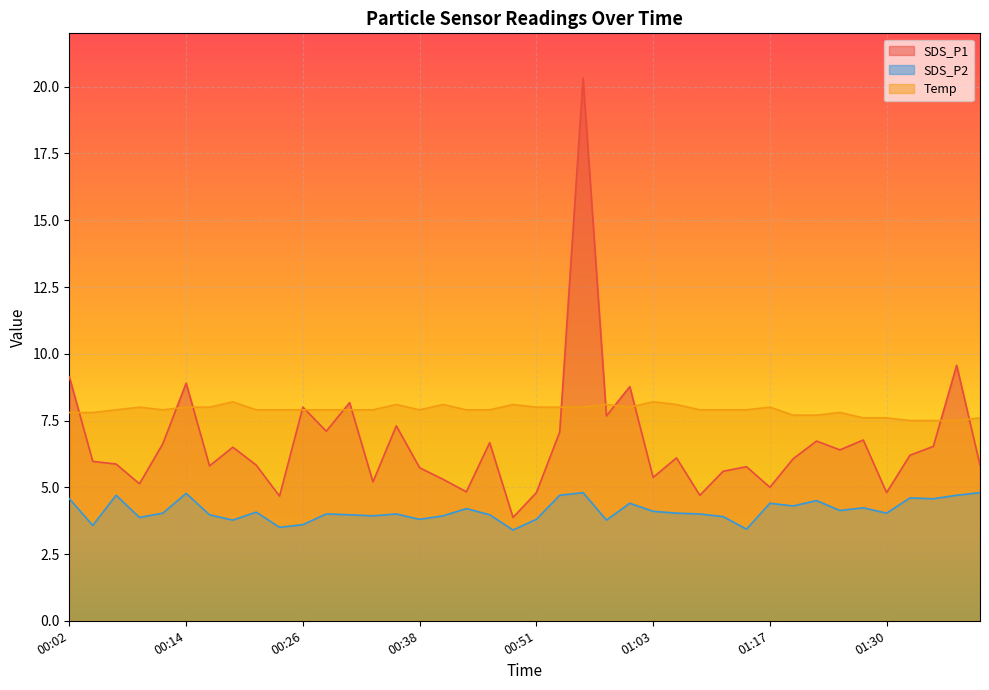

What is the spread (max minus min) of values at 00:02?

4.6